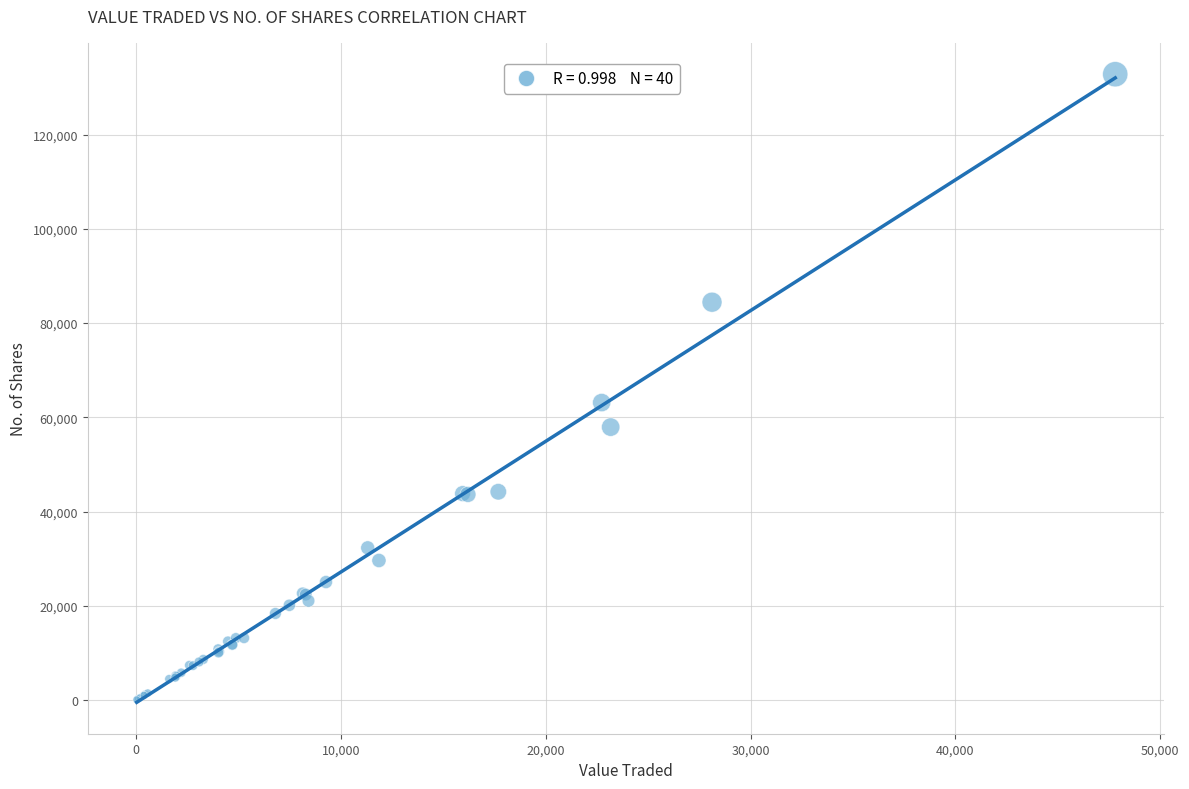

What Y value in the scatter plot is closest to 66434?

63126